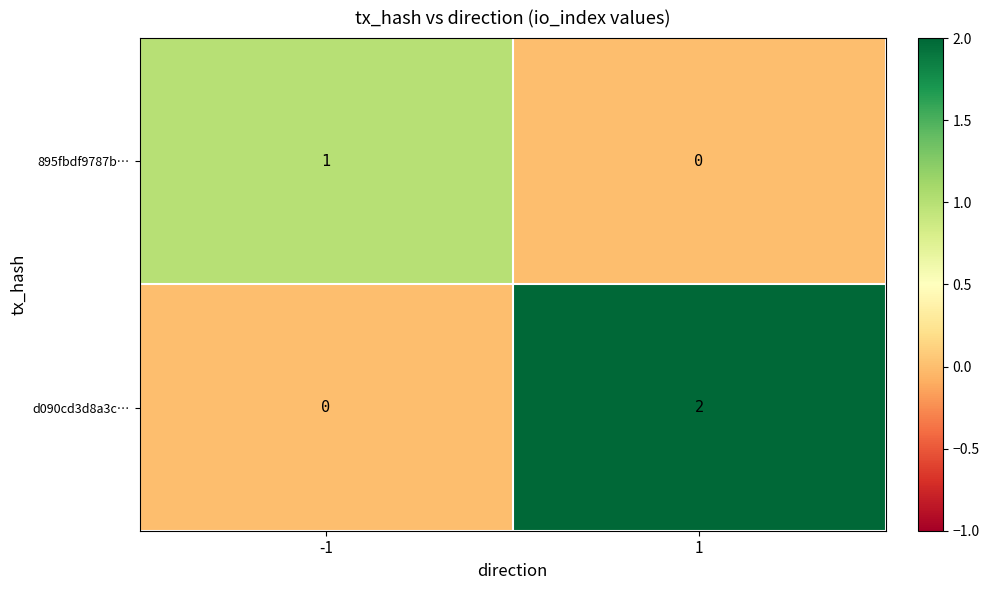

Is it true that 895fbdf9787b… equals 0 at 1?

True